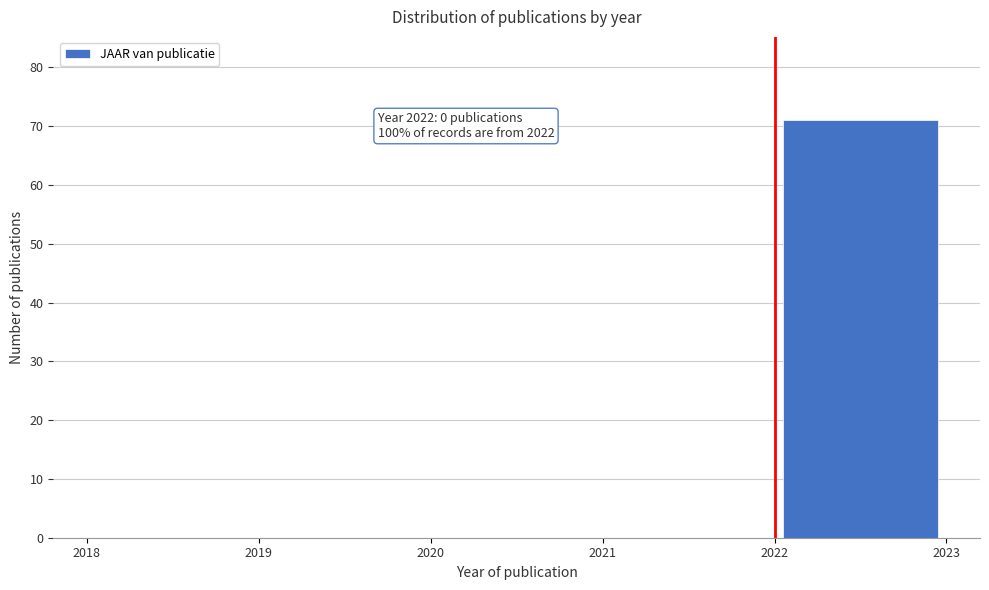

Which range on the x-axis has the tallest bar?

2022 to 2023